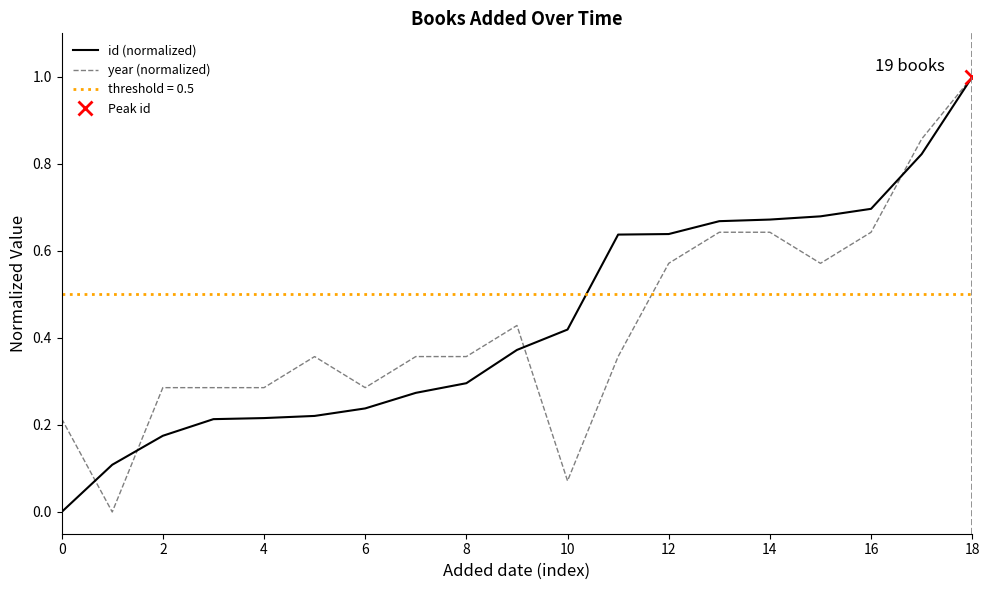

After their last crossing, which series has the higher values: id (normalized) or year (normalized)?

year (normalized)